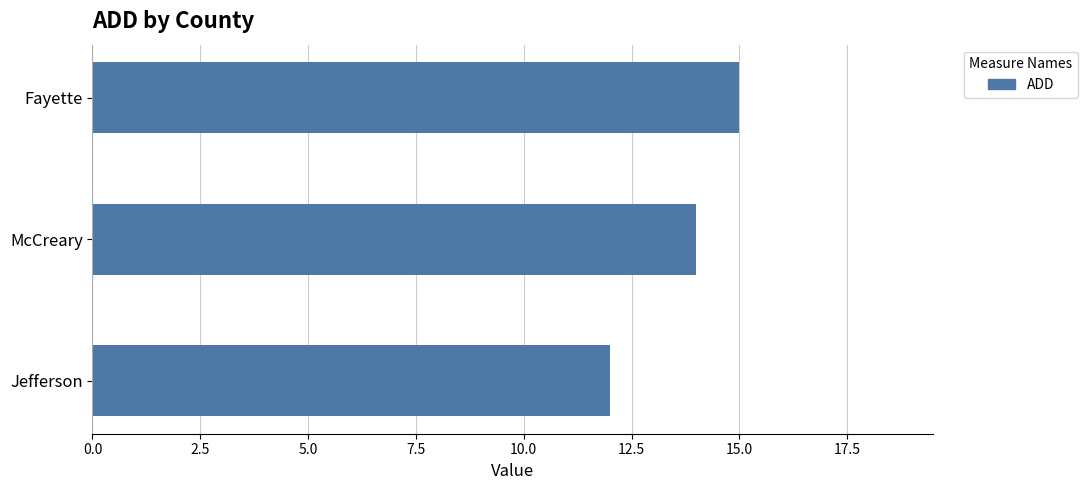

Reading bottom to top, extract all data points from this chart.

12	14	15